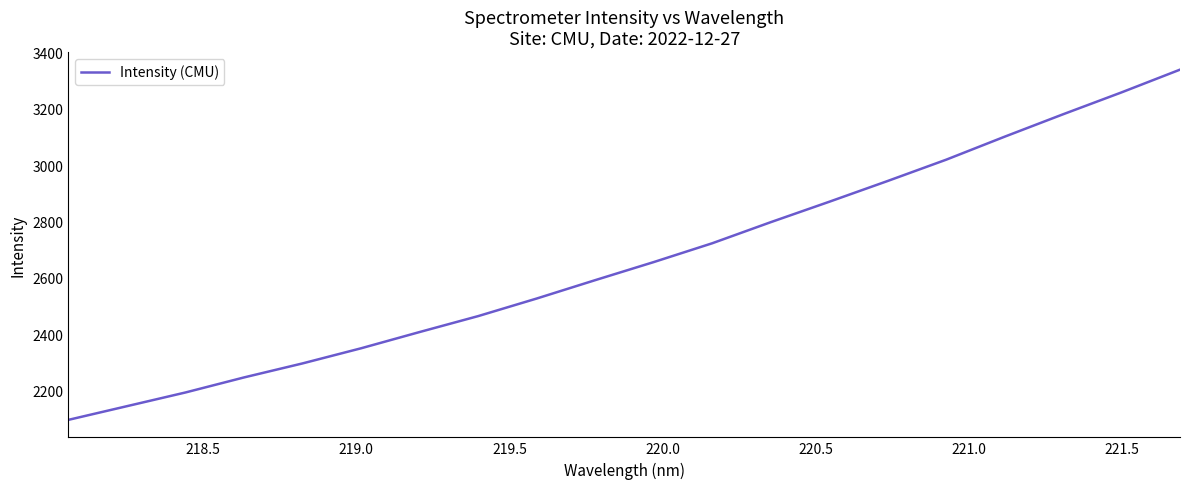

What is the smallest value displayed?

2095.1